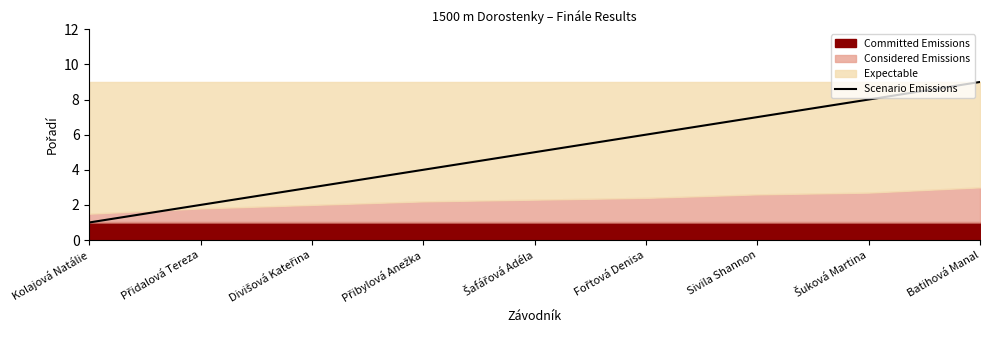

Does the chart have visible grid lines?

No